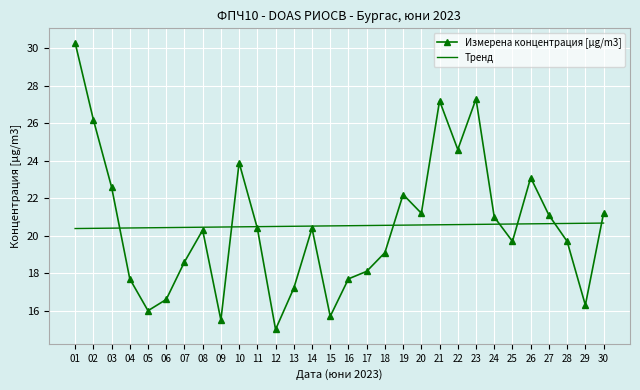

Is it true that Тренд equals 20.5 at 15?

True